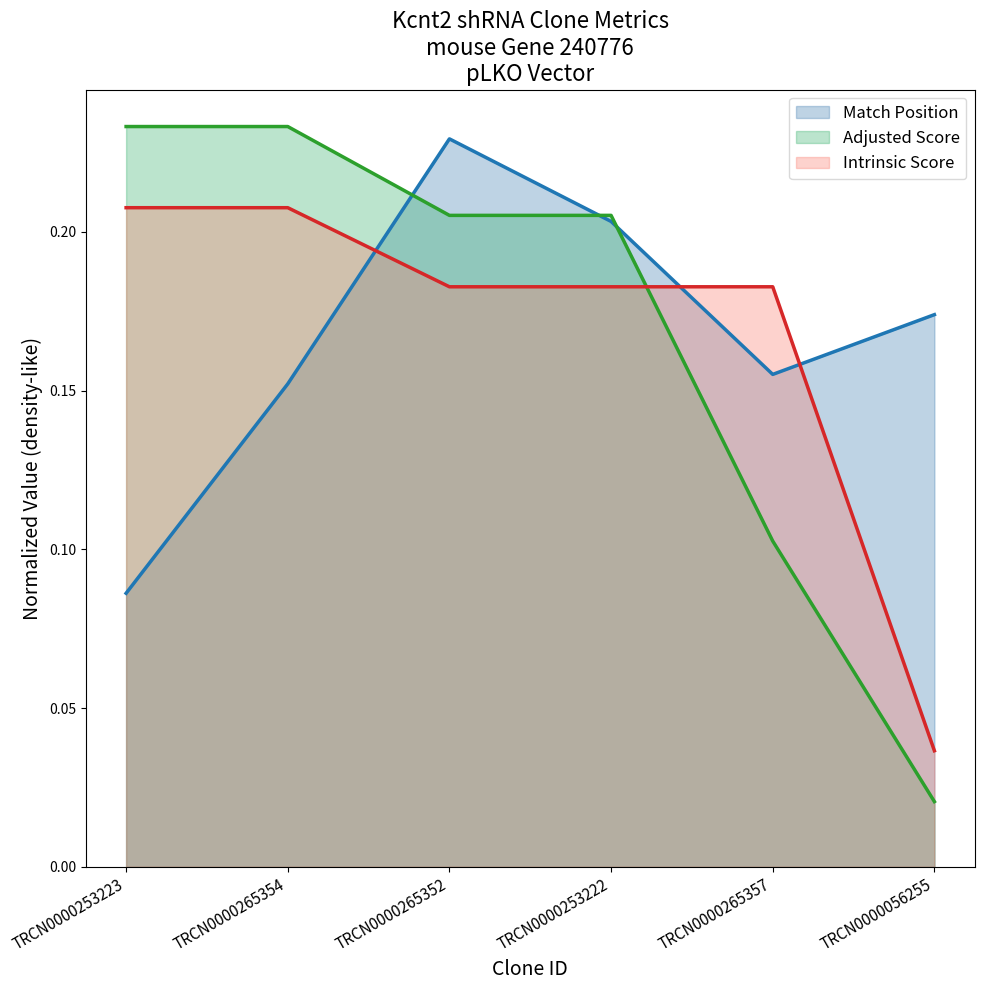

Which category has the highest value in the Intrinsic Score series?

TRCN0000253223